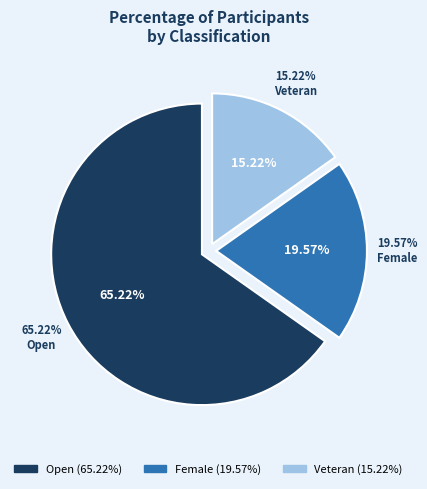

To the nearest percent, what is the average slice percentage?

33%